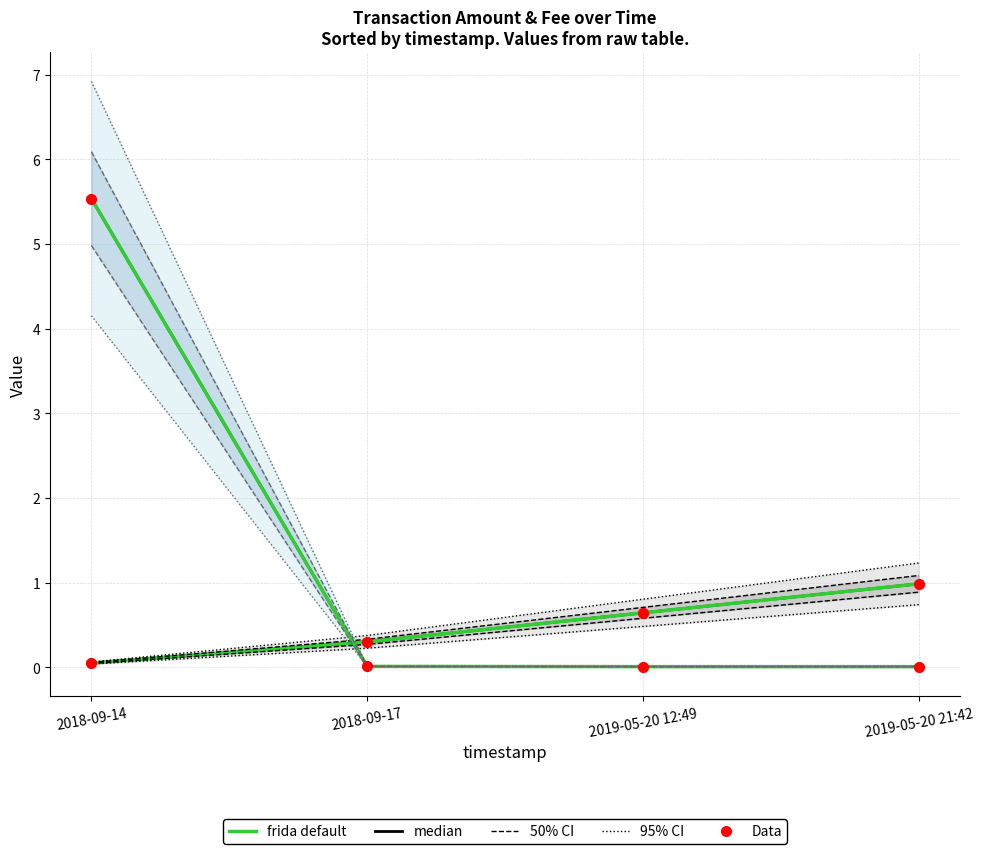

Is the value of Amount (frida default) at 2019-05-20 12:49 greater than the value of Fee (frida default) at 2019-05-20 12:49?

Yes